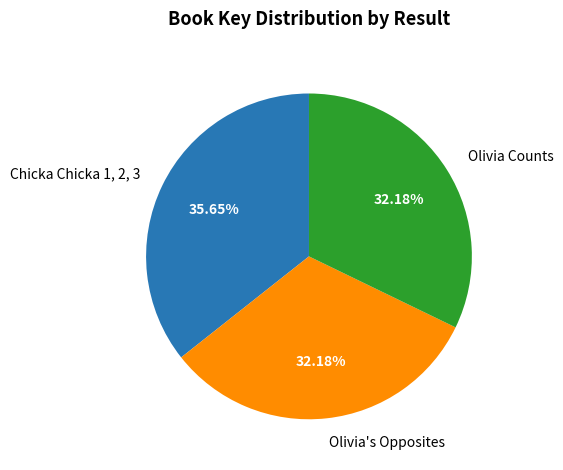

What is the total percentage of Olivia's Opposites and Olivia Counts?

64.4%